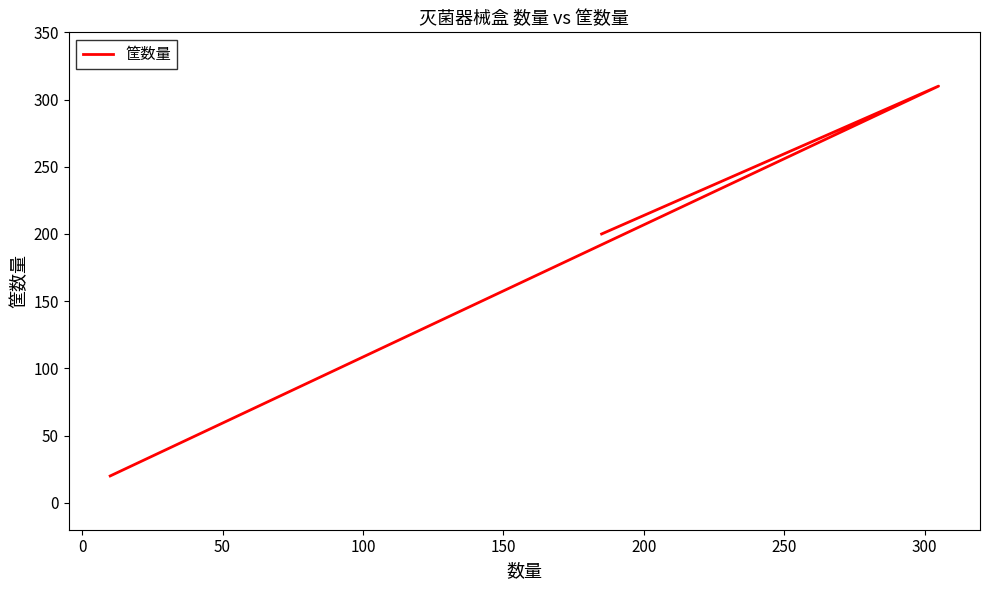

Is it true that the value at −50 is 117?

False